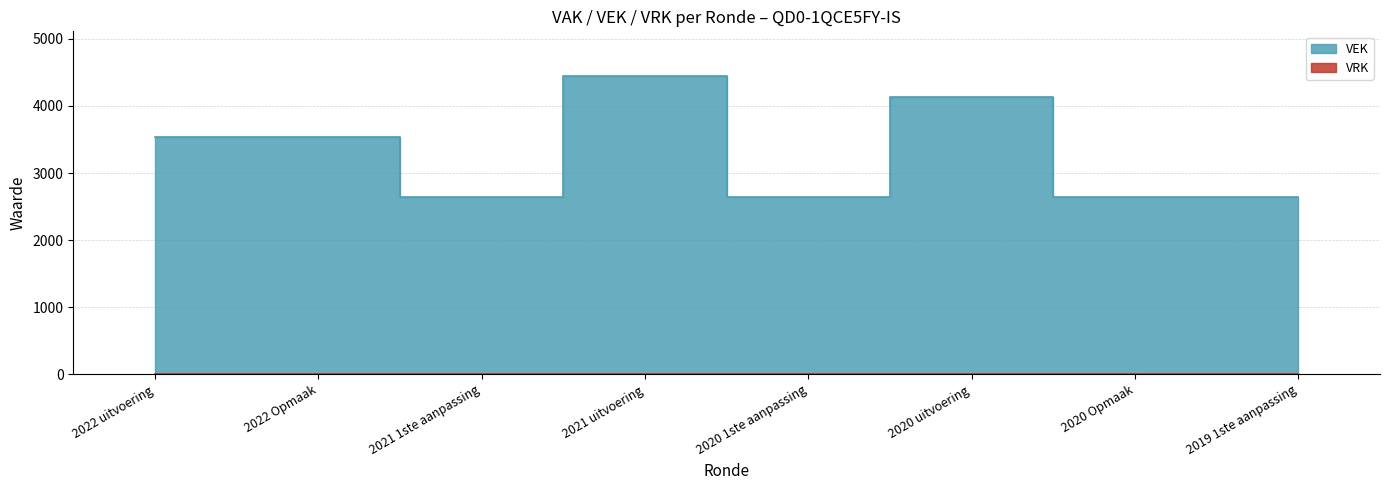

Where does the data first go above 3530?

2021 uitvoering